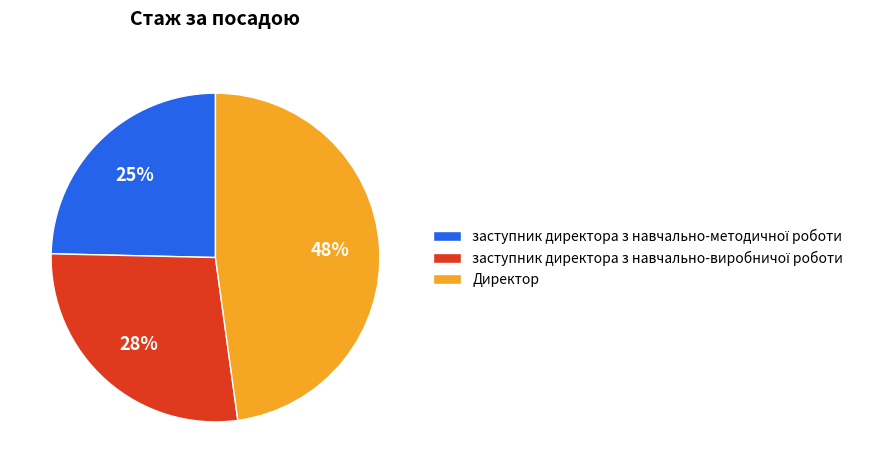

Is it true that Директор is 40% of the pie?

False